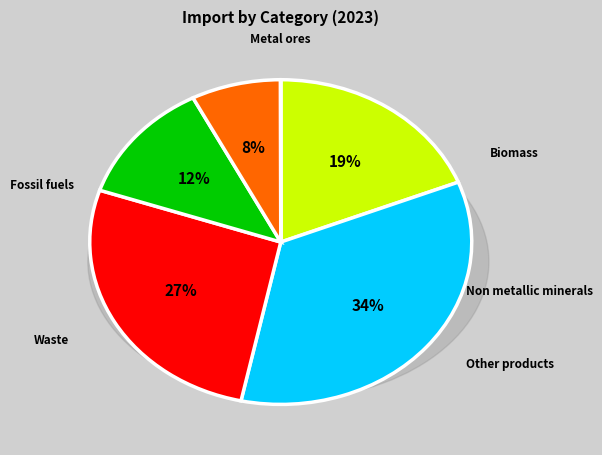

Does any single category account for the majority?

No